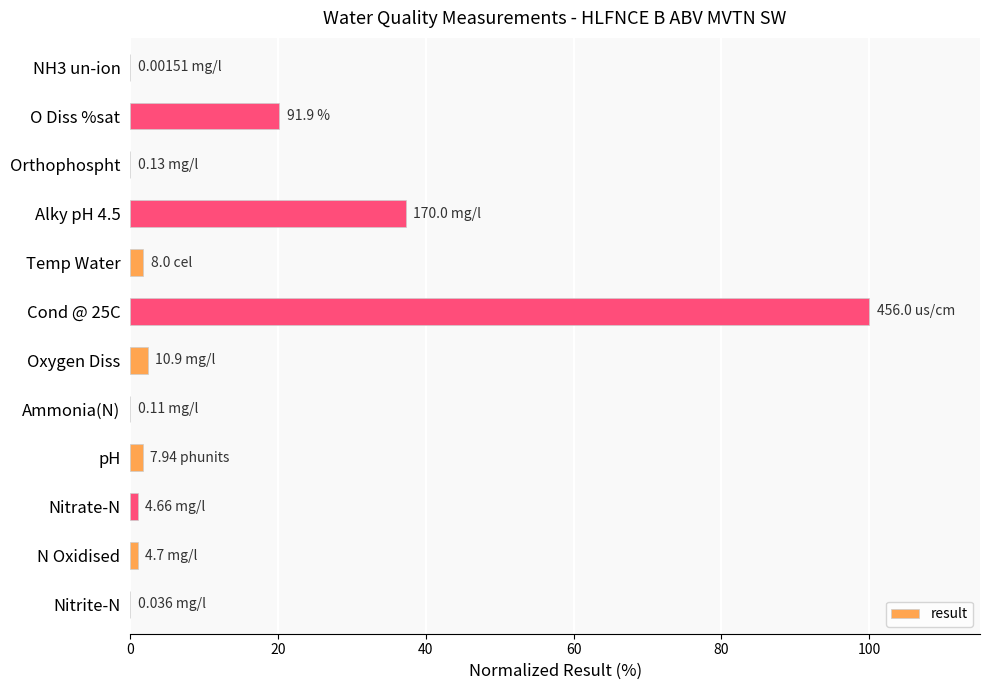

What is the change in value from Cond @ 25C to Oxygen Diss?

-97.6